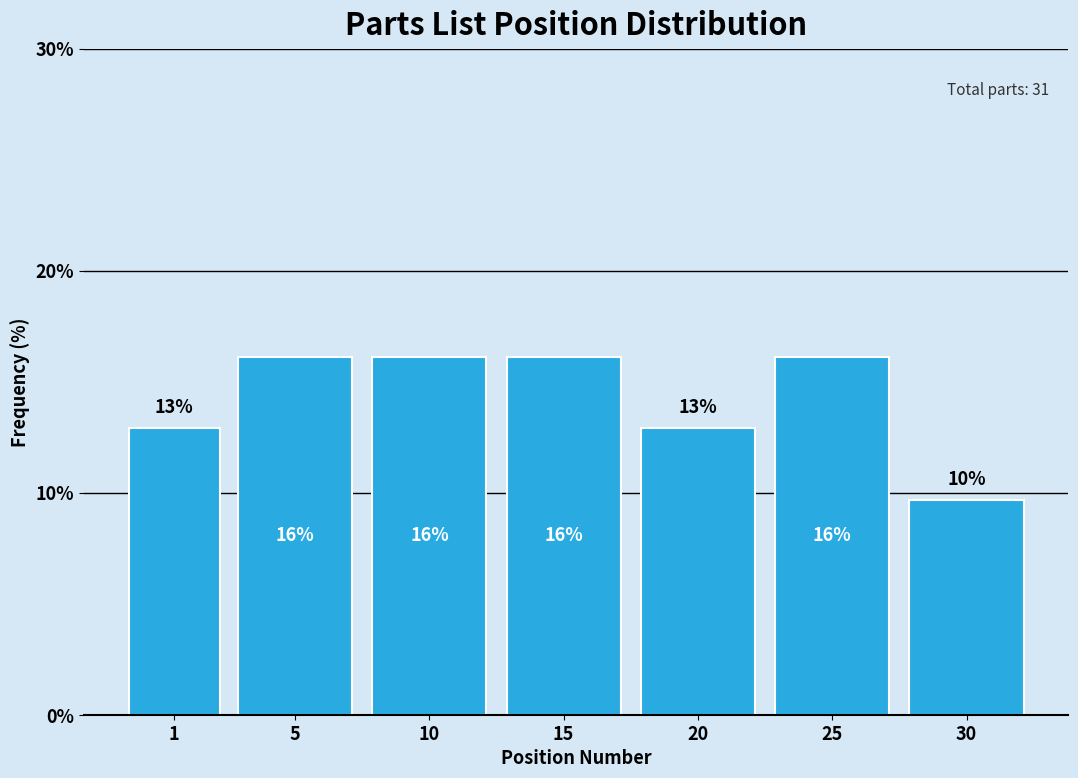

How many bars are there in total?

7